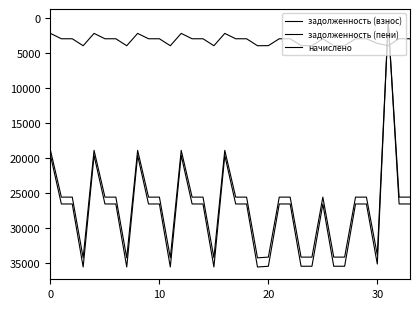

How many lines are shown in the chart?

3